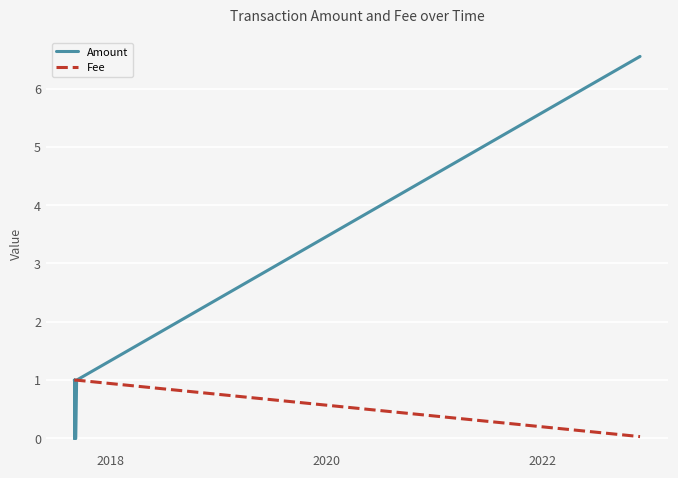

How many Fee values are between 1 and 2?

11